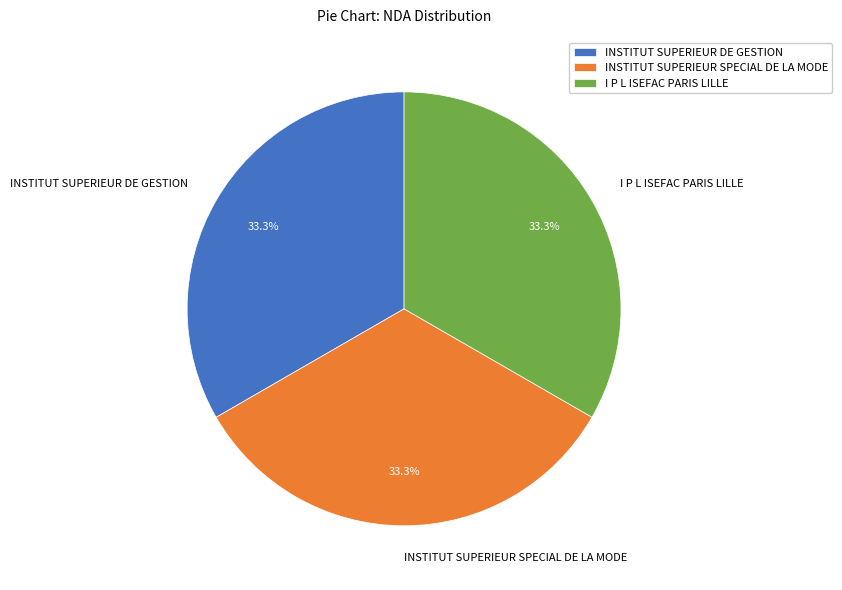

How many segments does this pie chart have?

3